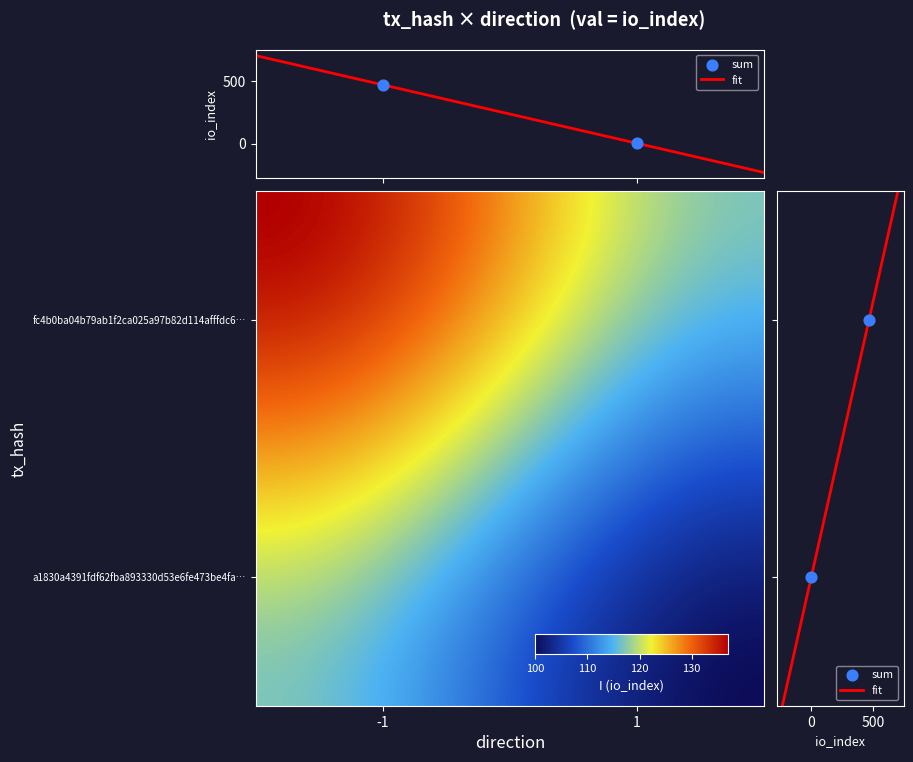

True or false: a1830a4391fdf62fba893330d53e6fe473be4fa has a value of 1 at direction.

True